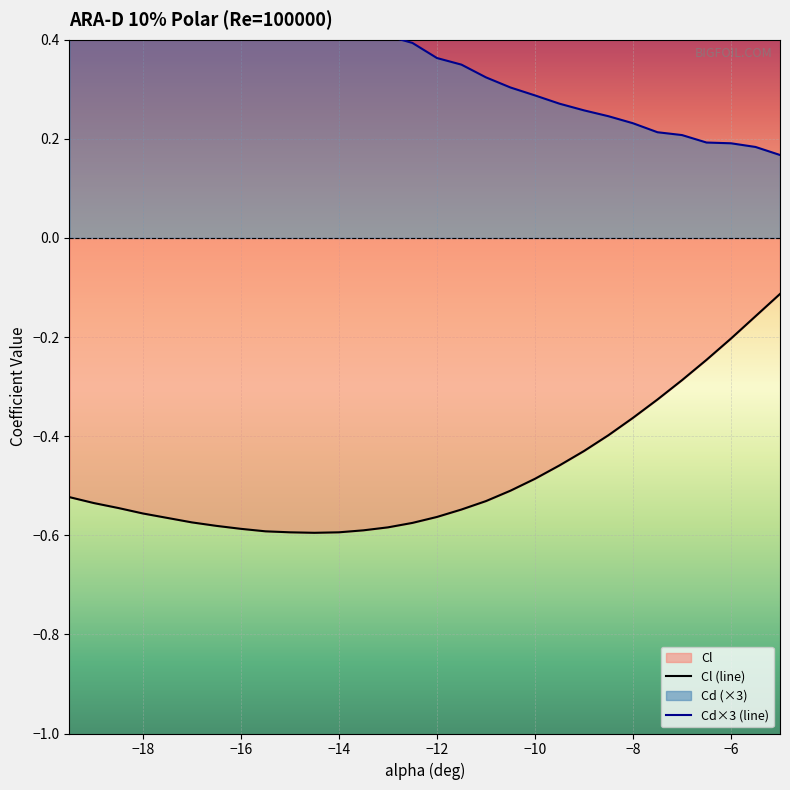

What is the value of the Cl point at the 12th from the left?

-0.6